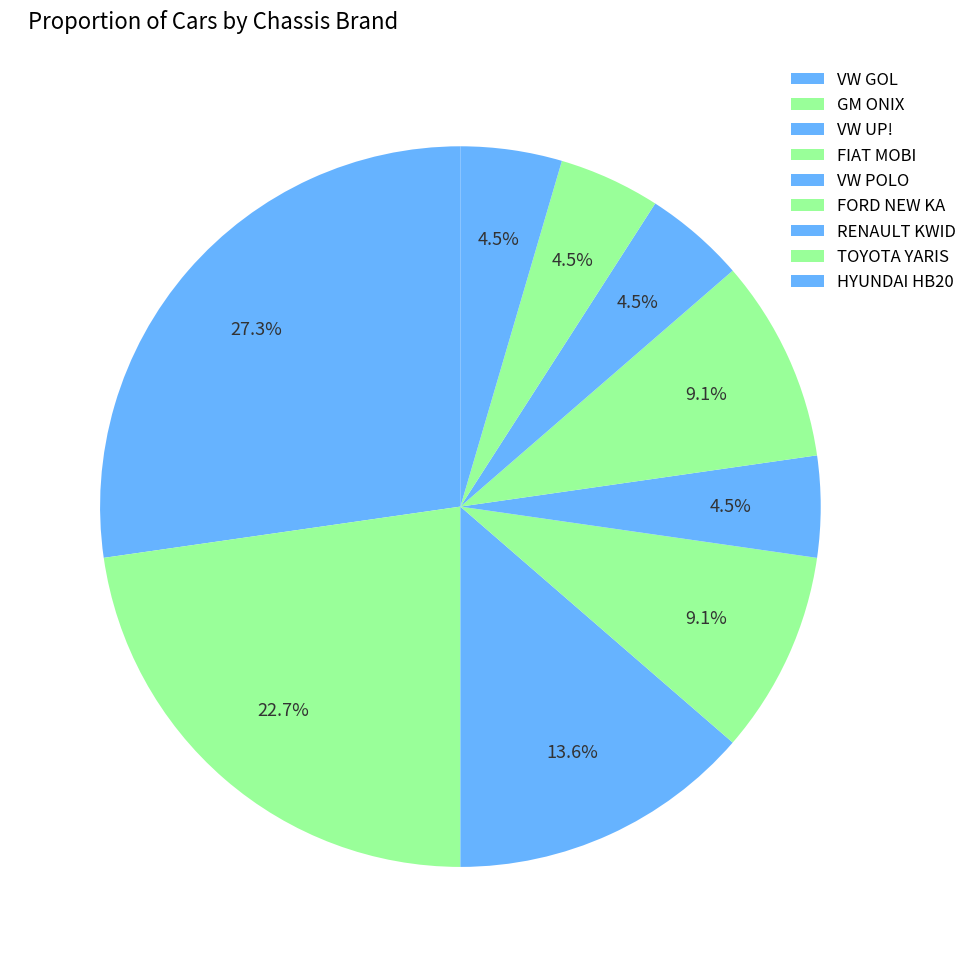

Do VW UP! and HYUNDAI HB20 together represent more than half of the pie?

No